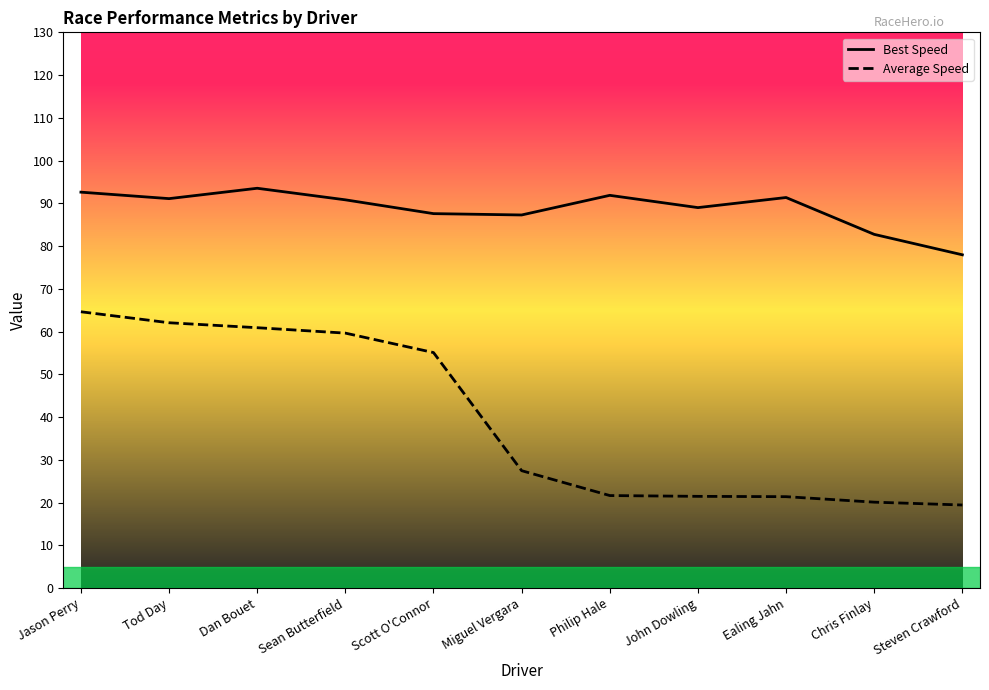

What position from the left is Jason Perry?

1